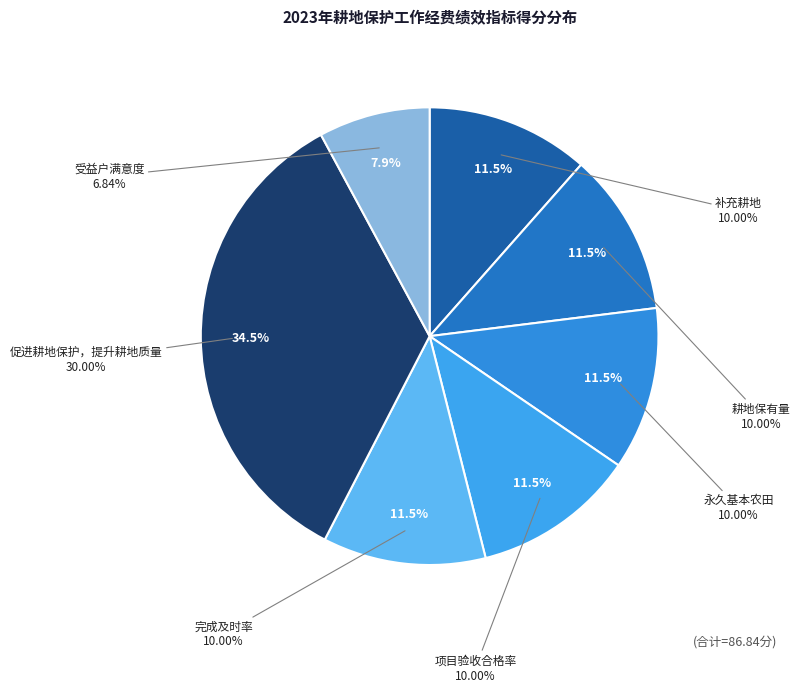

The 永久基本农田 slice represents 12% of the pie. True or false?

True